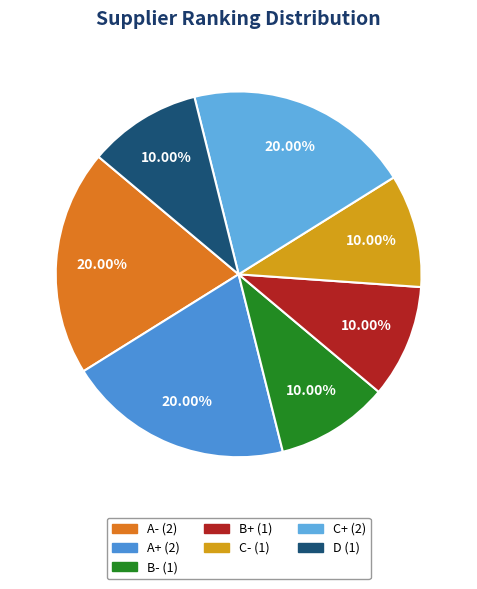

How many slices are in this pie chart?

7